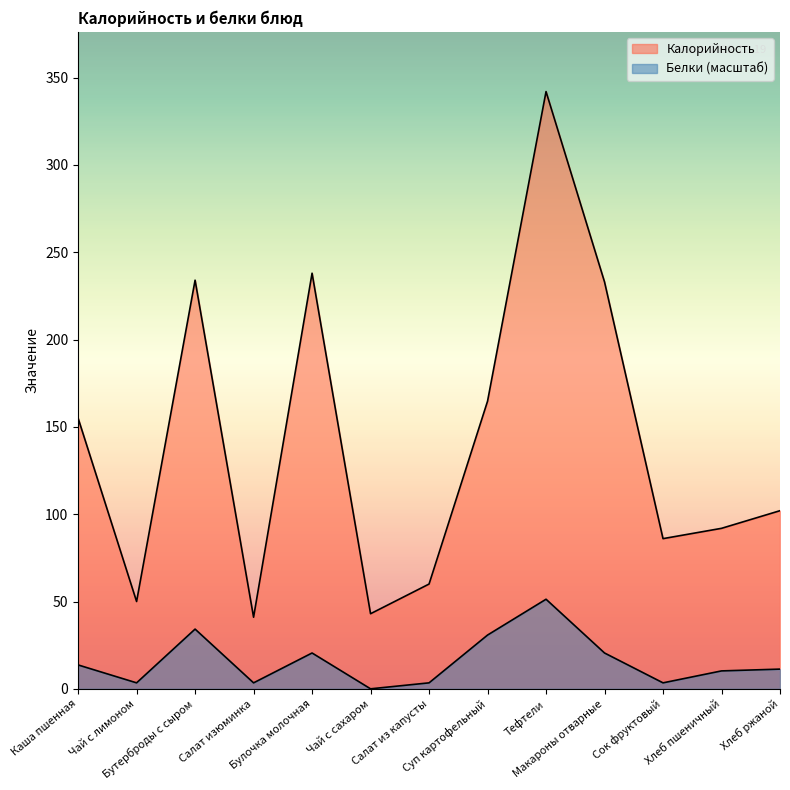

Rank the categories by Белки value from lowest to highest.

Чай с сахаром, Чай с лимоном, Салат изюминка, Салат из капусты, Сок фруктовый, Хлеб пшеничный, Хлеб ржаной, Каша пшенная, Булочка молочная, Макароны отварные, Суп картофельный, Бутерброды с сыром, Тефтели